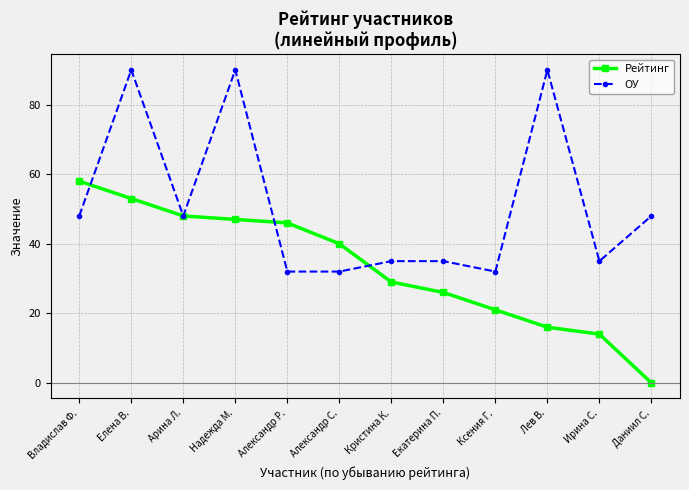

Which series ends up on top after the final intersection of ОУ and Рейтинг?

ОУ